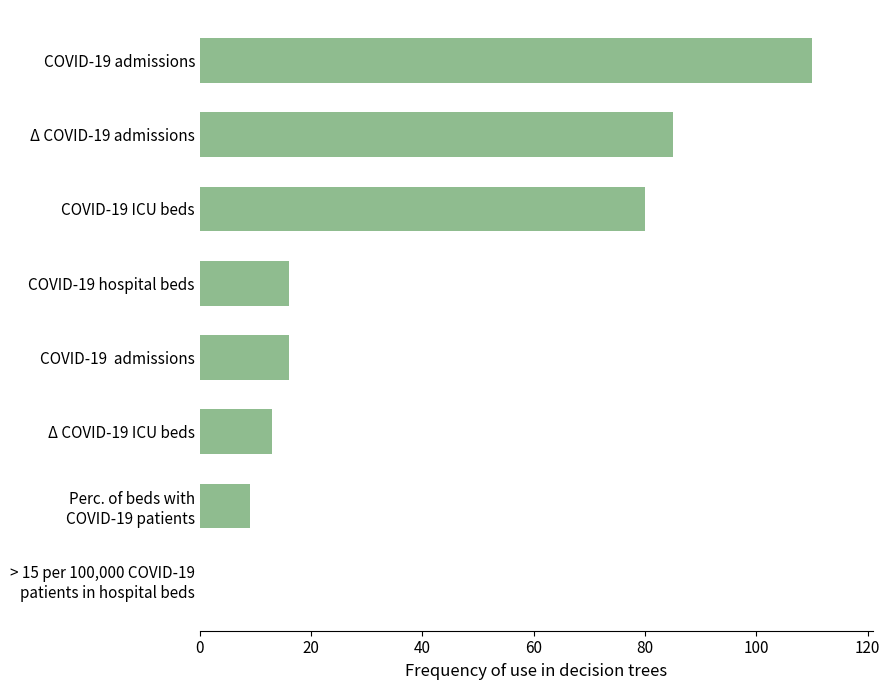

What is the greatest value displayed?

110